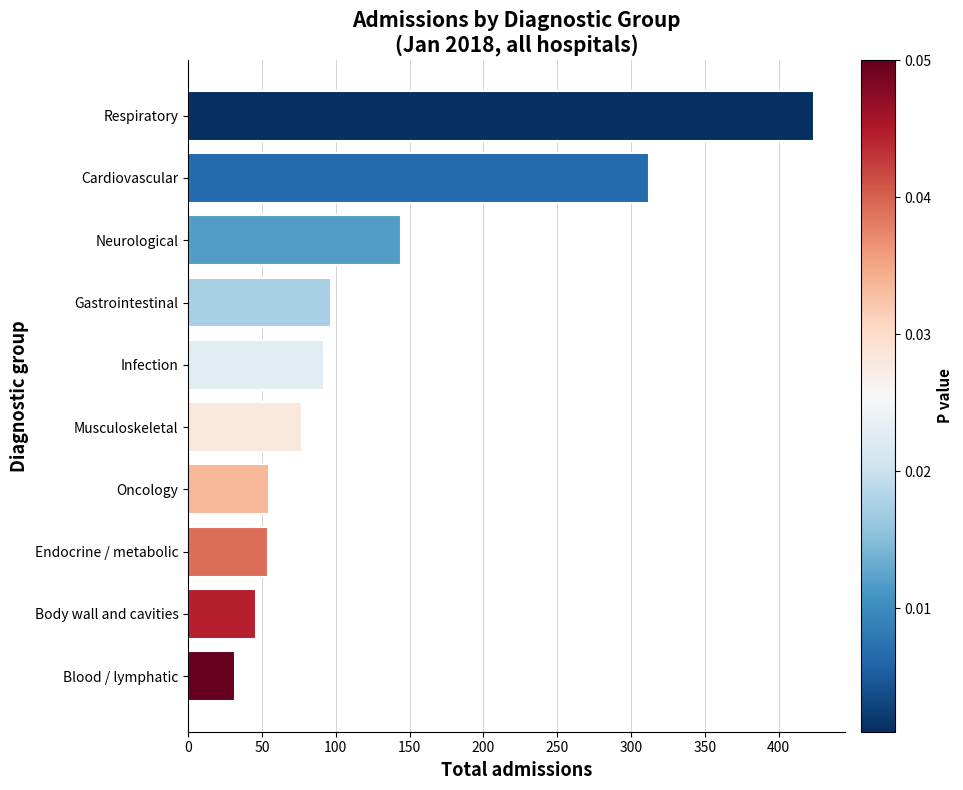

The value at Neurological is 50. True or false?

False